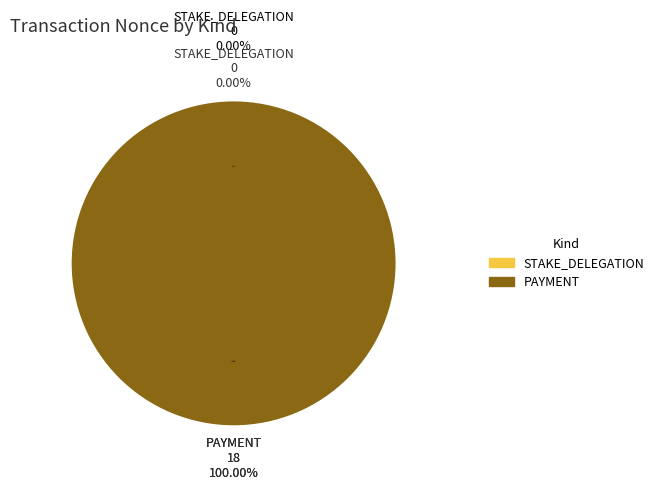

The PAYMENT slice represents 100% of the pie. True or false?

True